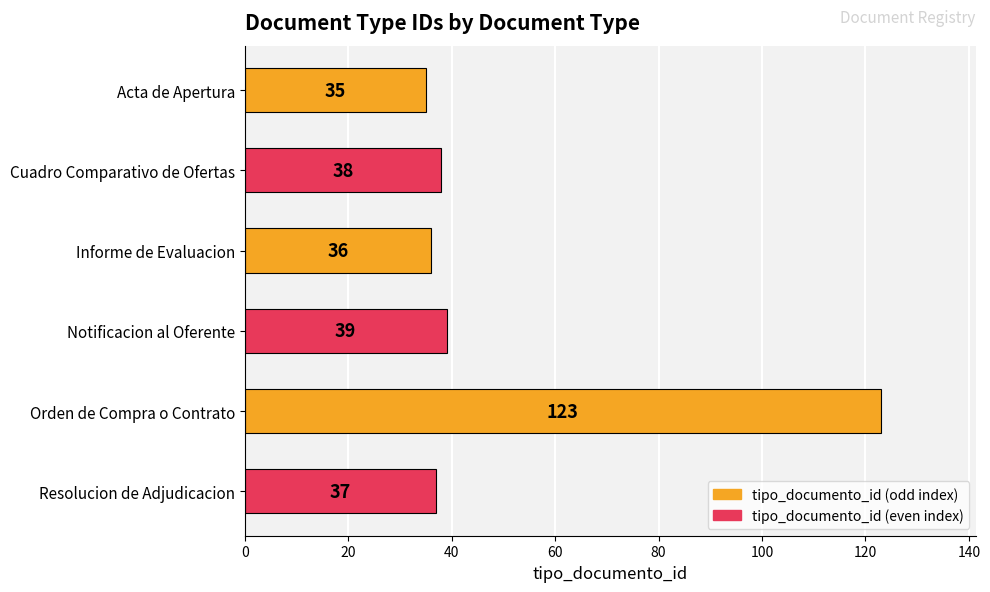

What is the sum of the values at Notificacion al Oferente and Acta de Apertura?

74